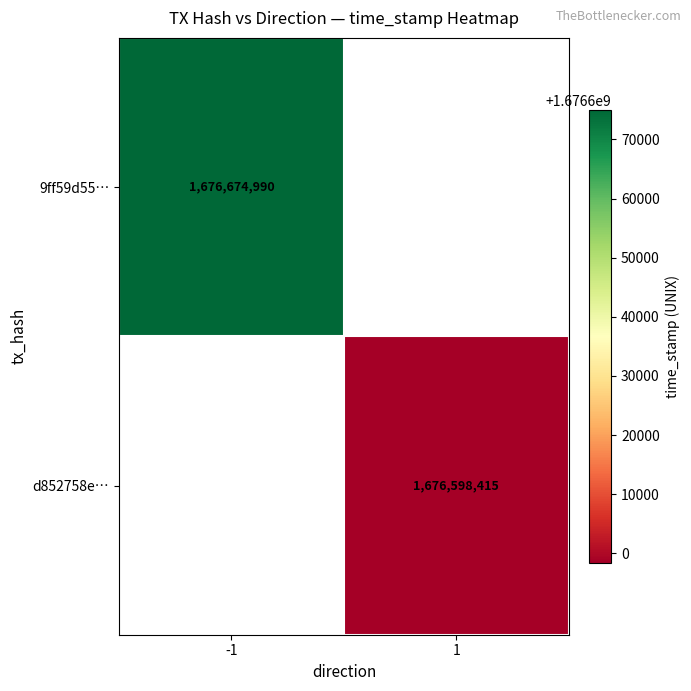

Which has a higher value, 1 or -1?

-1